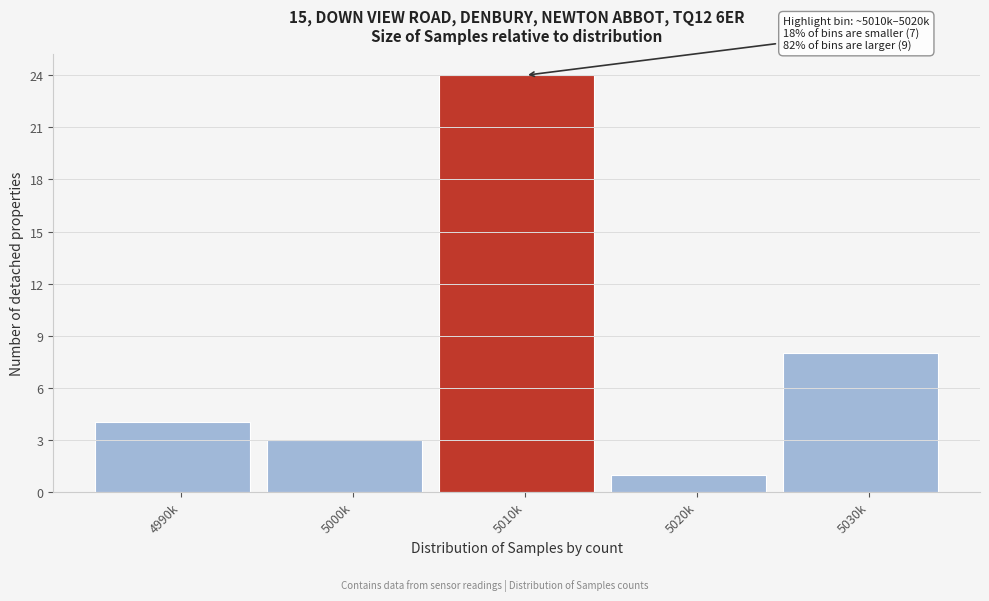

Reading right to left, transcribe all the data shown in this chart.

5030k=8	5020k=1	5010k=24	5000k=3	4990k=4